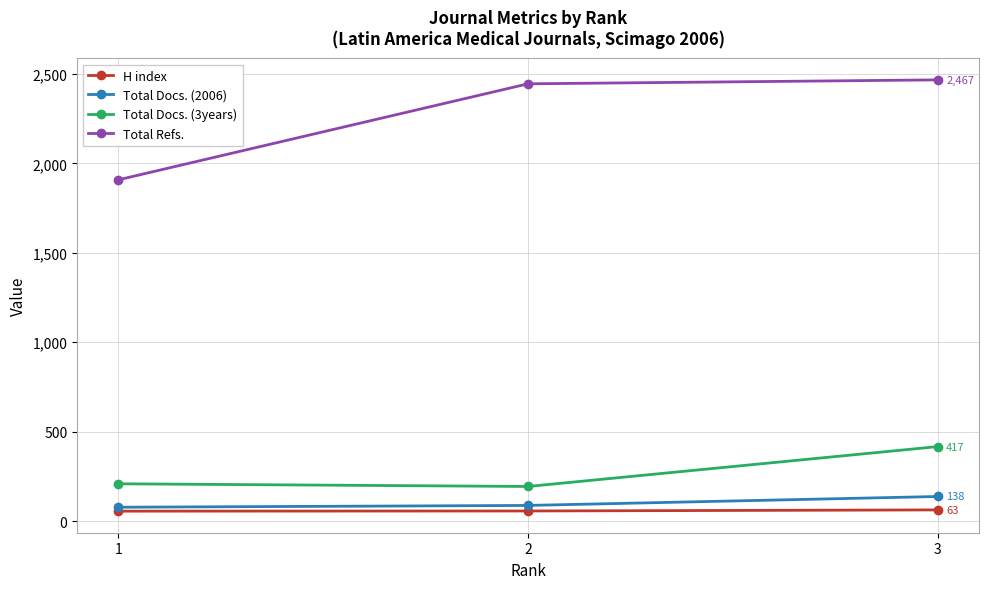

How many series are shown in this chart?

4